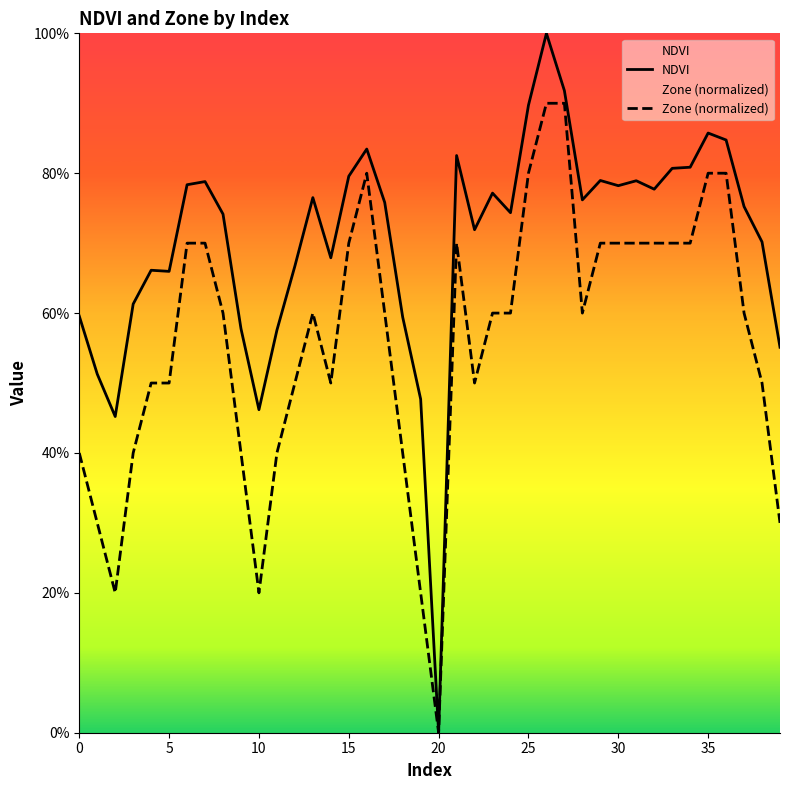

Between 21 and 37, which series saw the biggest shift?

Zone (normalized)